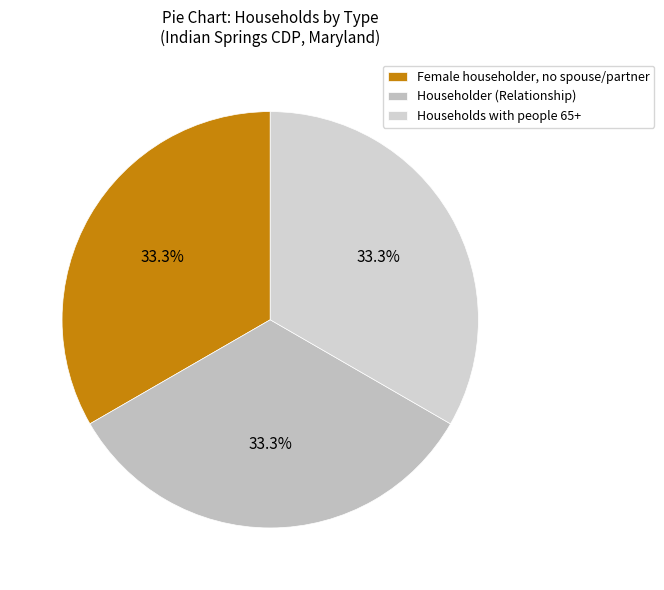

To the nearest percent, what is the average slice percentage?

33%